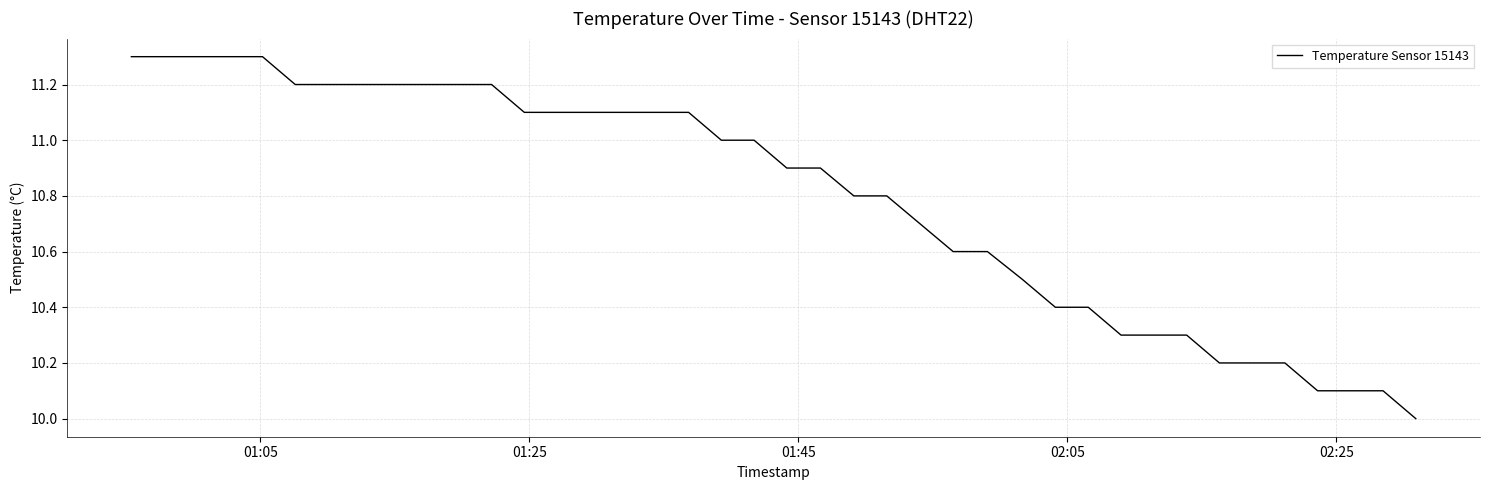

How many categories are shown in the chart?

40